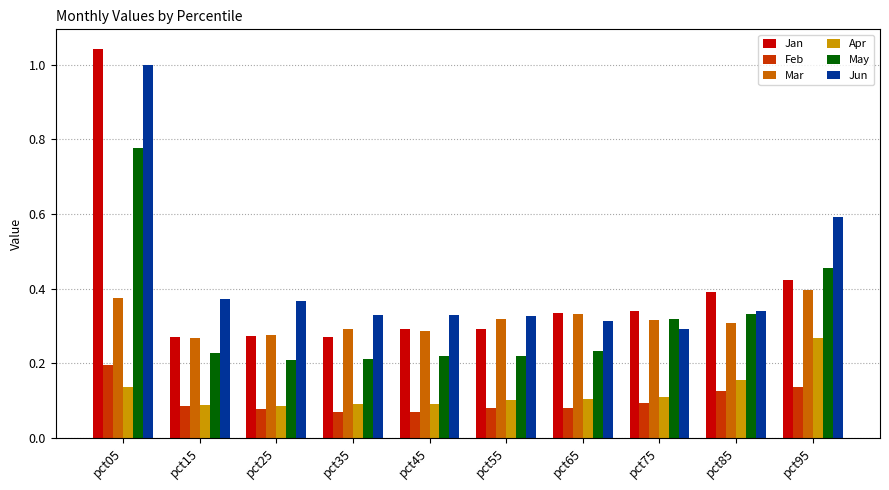

What is the difference between the Feb values at pct05 and pct85?

0.1